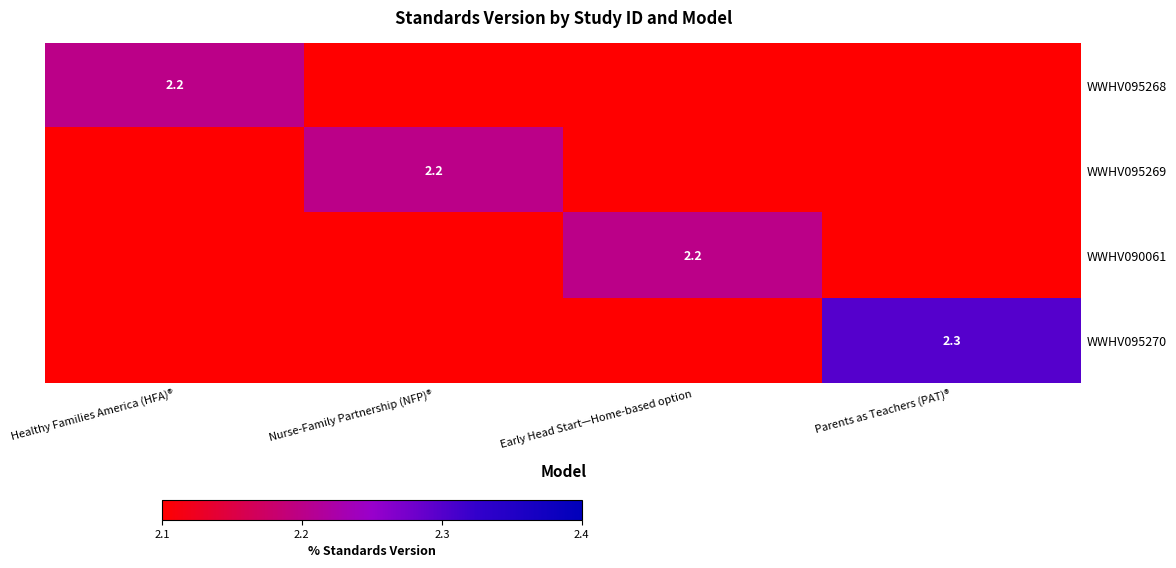

Which series changed the most between Nurse-Family Partnership (NFP)® and Parents as Teachers (PAT)®?

WWHV095270